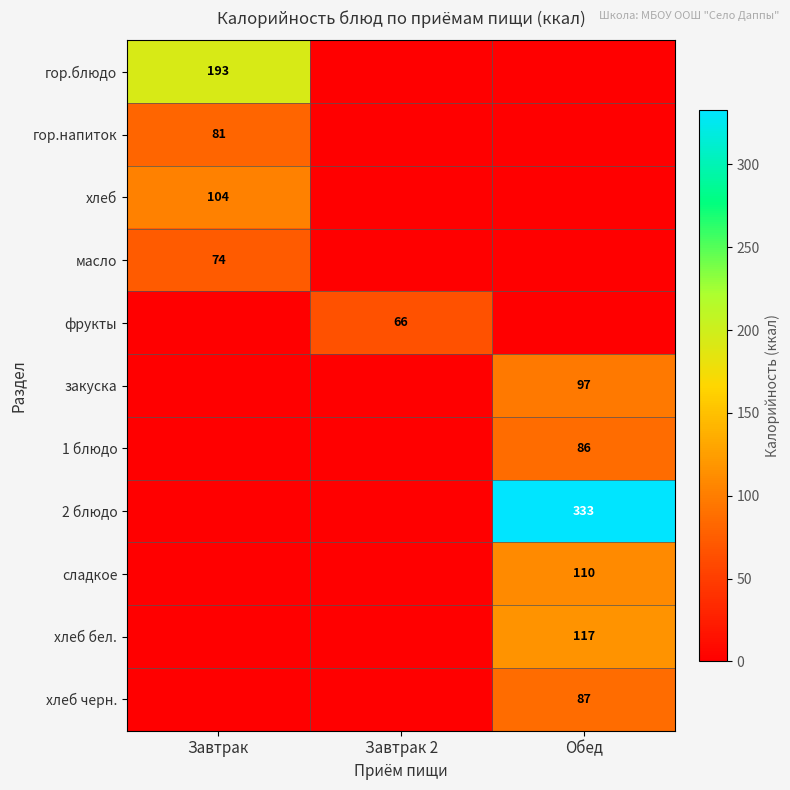

The хлеб бел. series shows 180 at Обед. True or false?

False